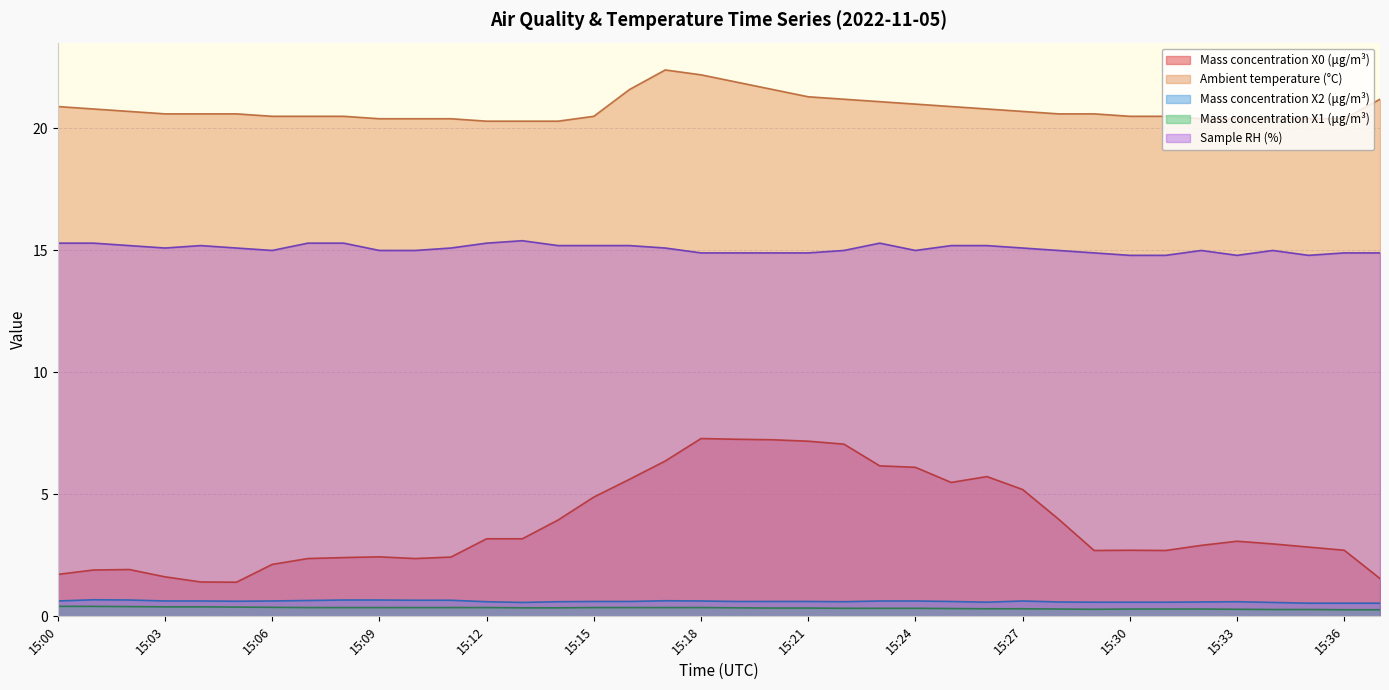

What are all the series names shown in the legend?

Mass concentration X0 (μg/m³), Ambient temperature (°C), Mass concentration X2 (μg/m³), Mass concentration X1 (μg/m³), Sample RH (%)